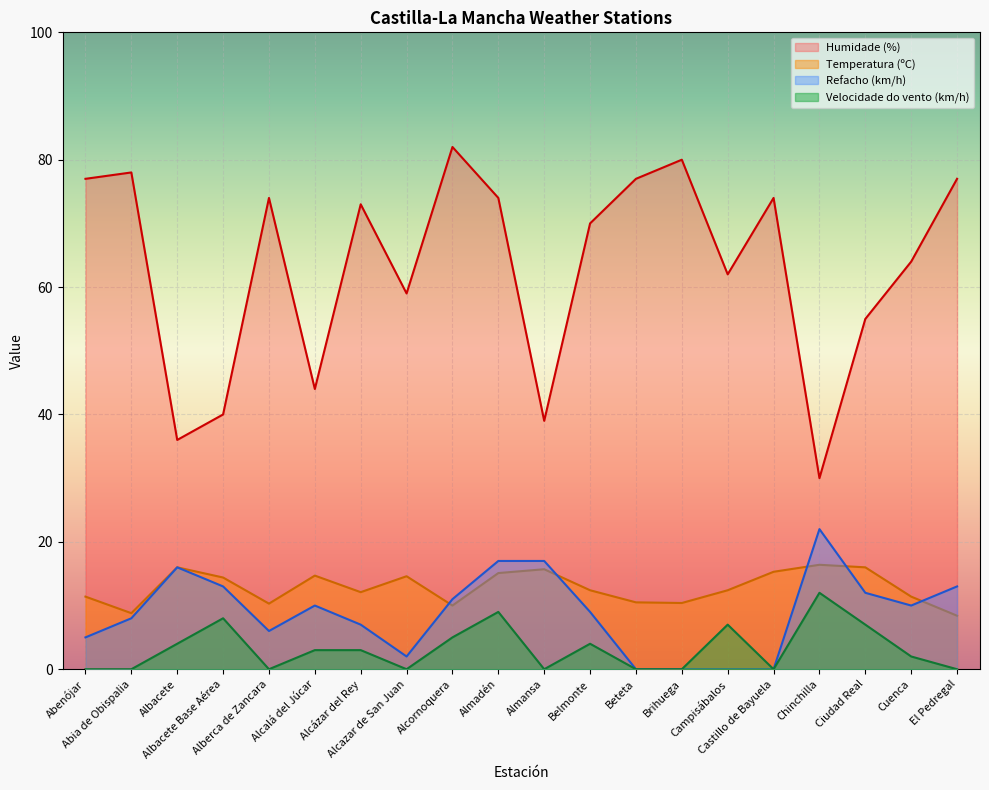

What is the difference between the maximum and minimum values in the Velocidade do vento (km/h) series?

12.0